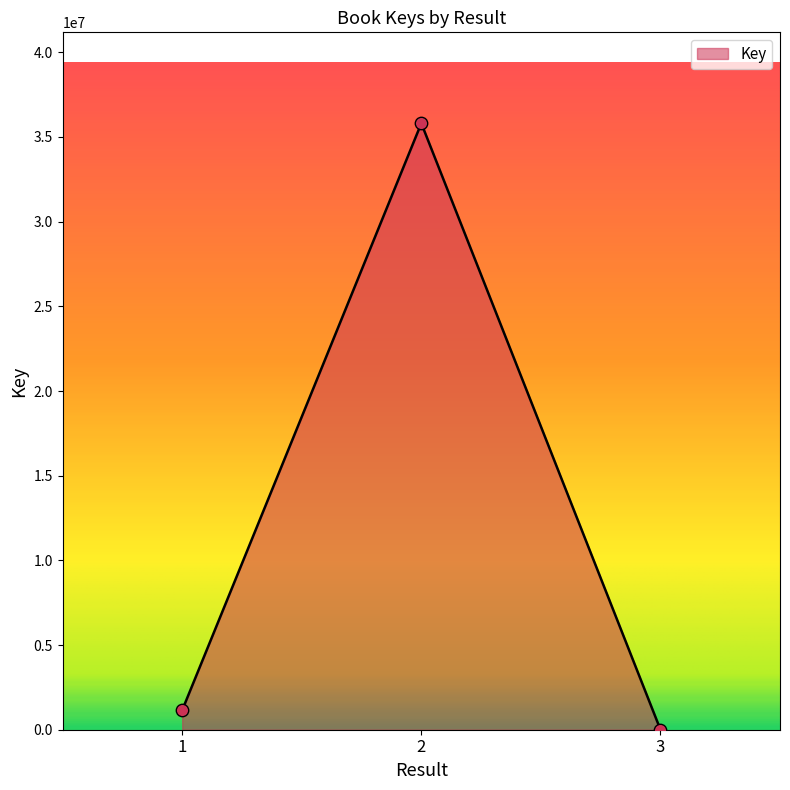

Which has a higher value, 2 or 1?

2